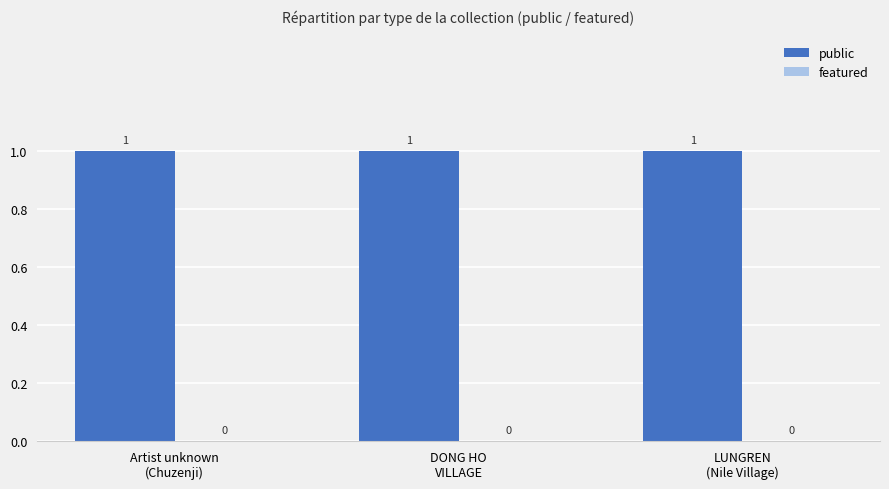

What is the difference between the highest and lowest values at LUNGREN
(Nile Village)?

1